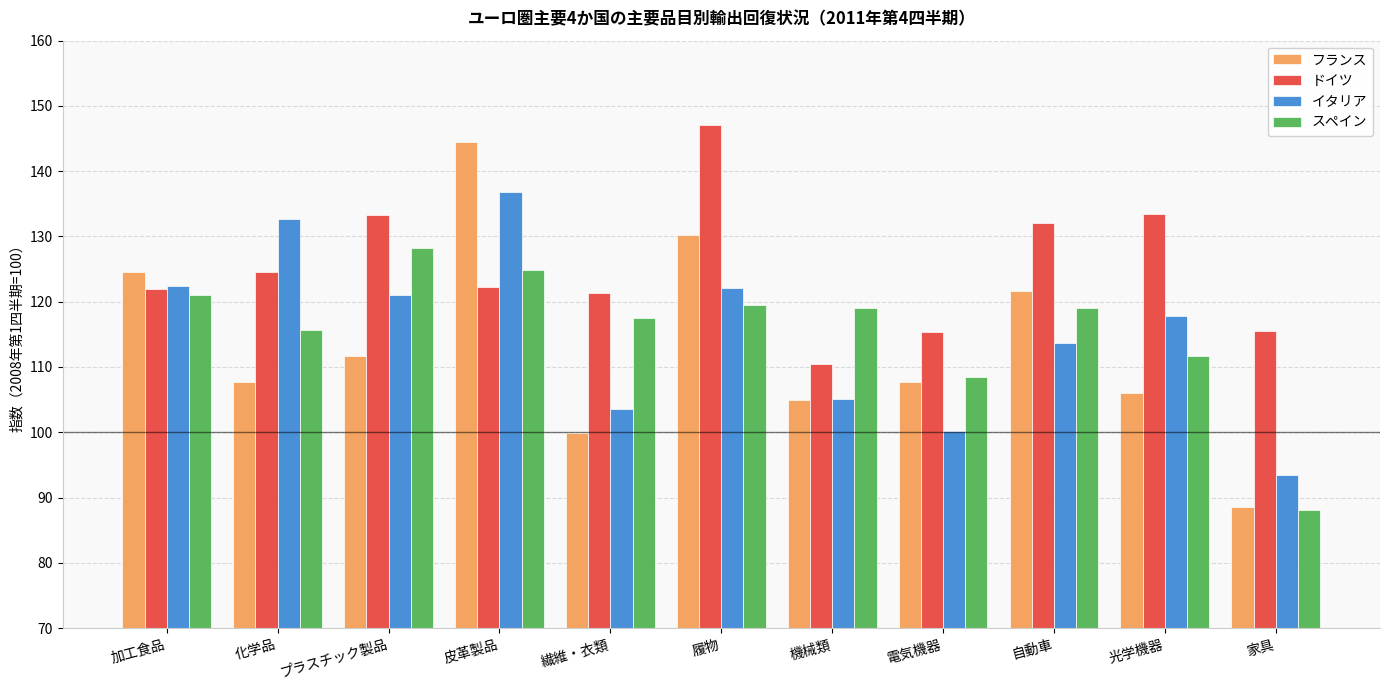

At 光学機器, list the series in order from smallest to largest.

フランス, スペイン, イタリア, ドイツ